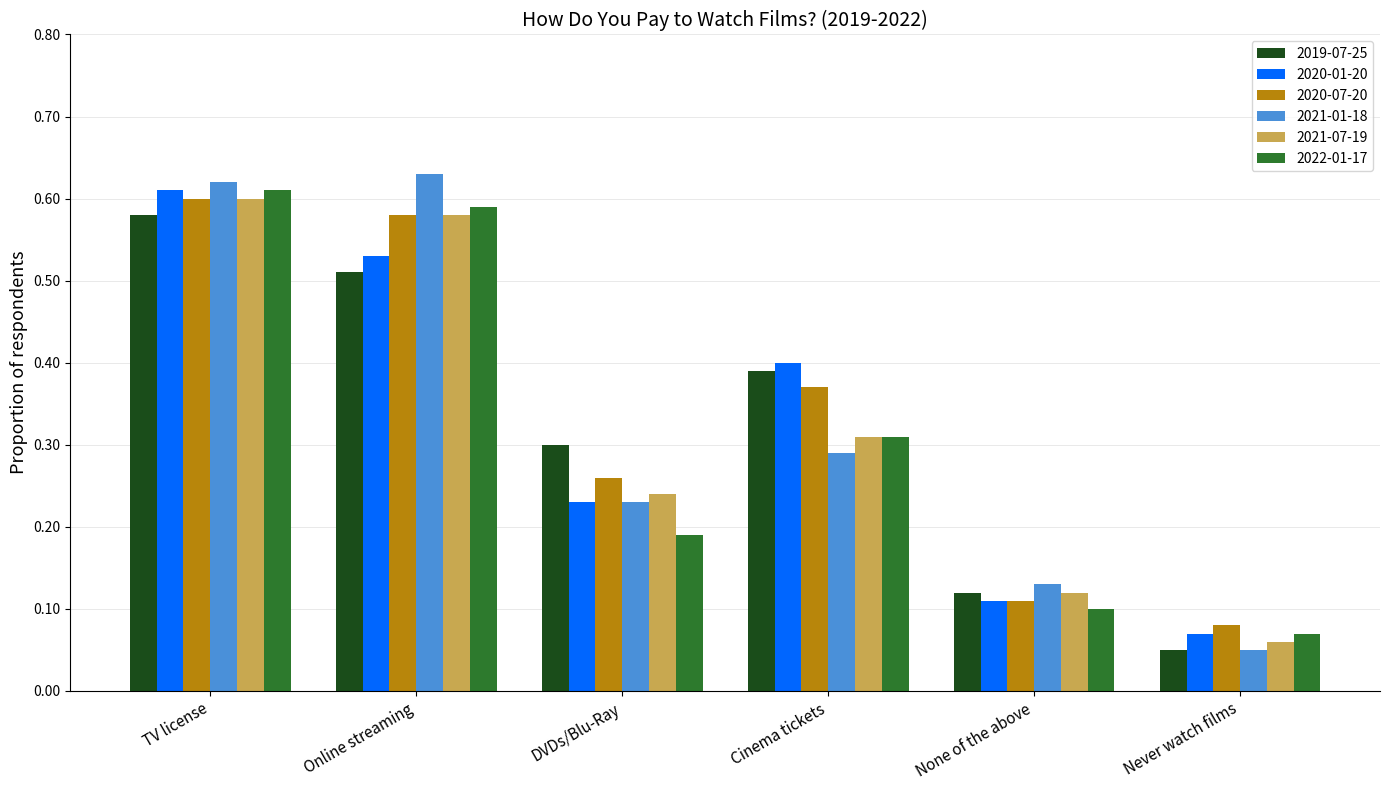

How many bars are there in each group?

6